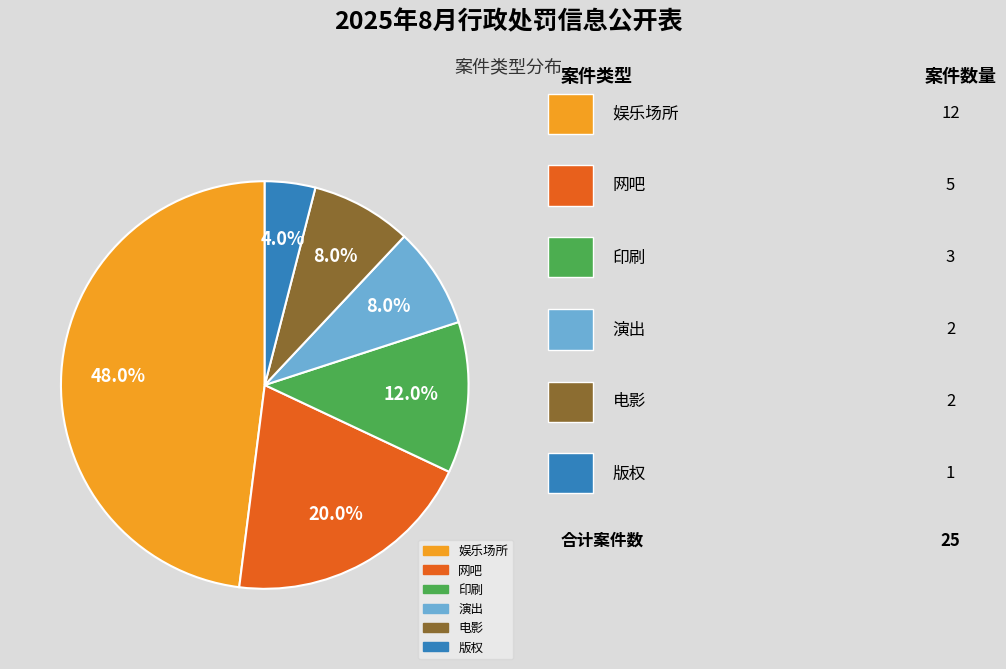

How many segments does this pie chart have?

6